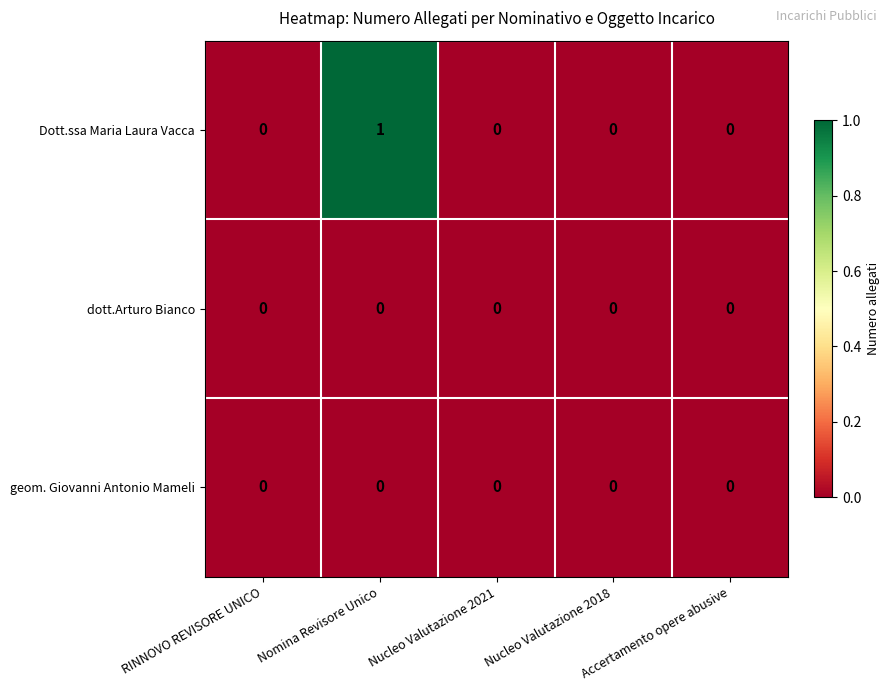

At which category is the sum across all series the highest?

Nomina Revisore Unico